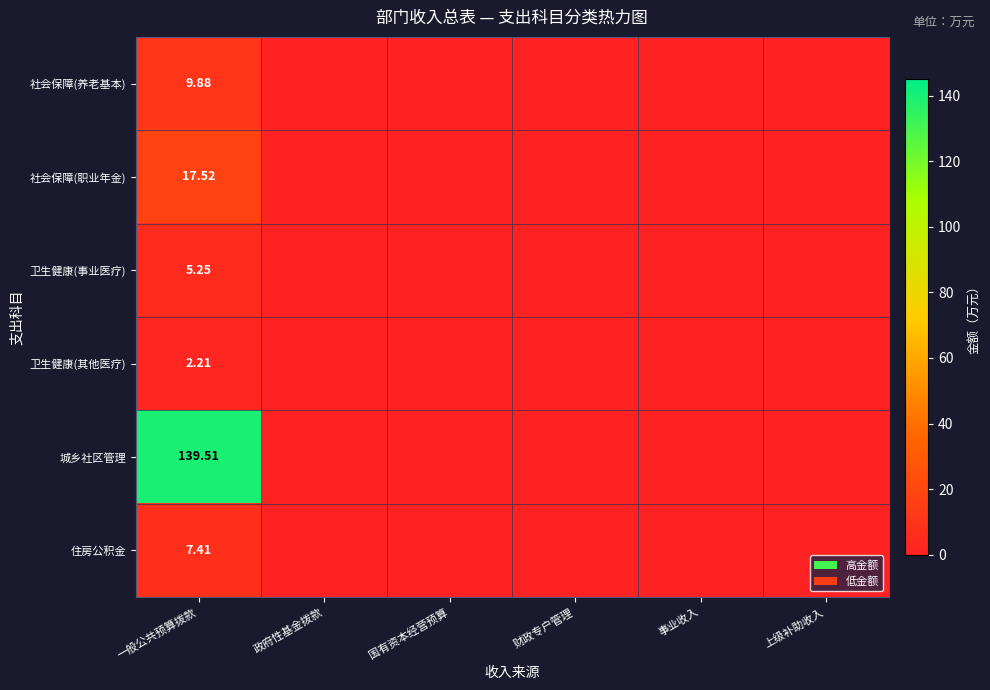

What is the average value of the 卫生健康(事业医疗) series?

0.9